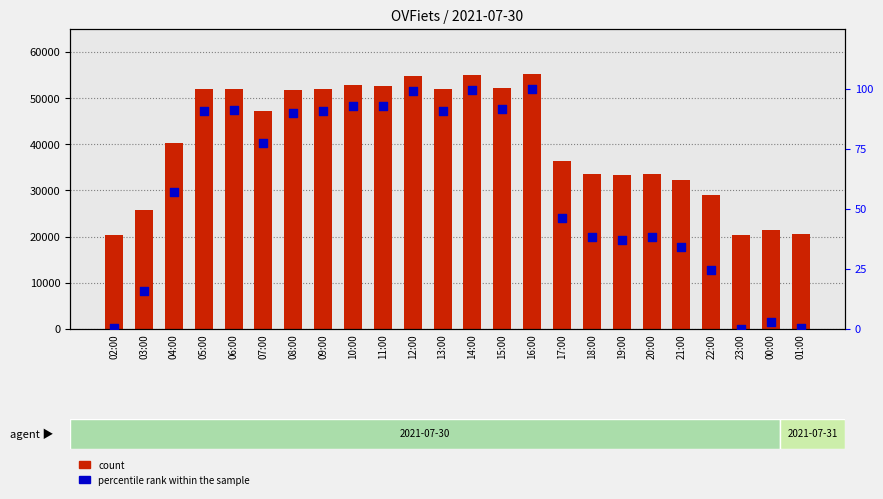

At how many categories does at least one series exceed 9849?

24